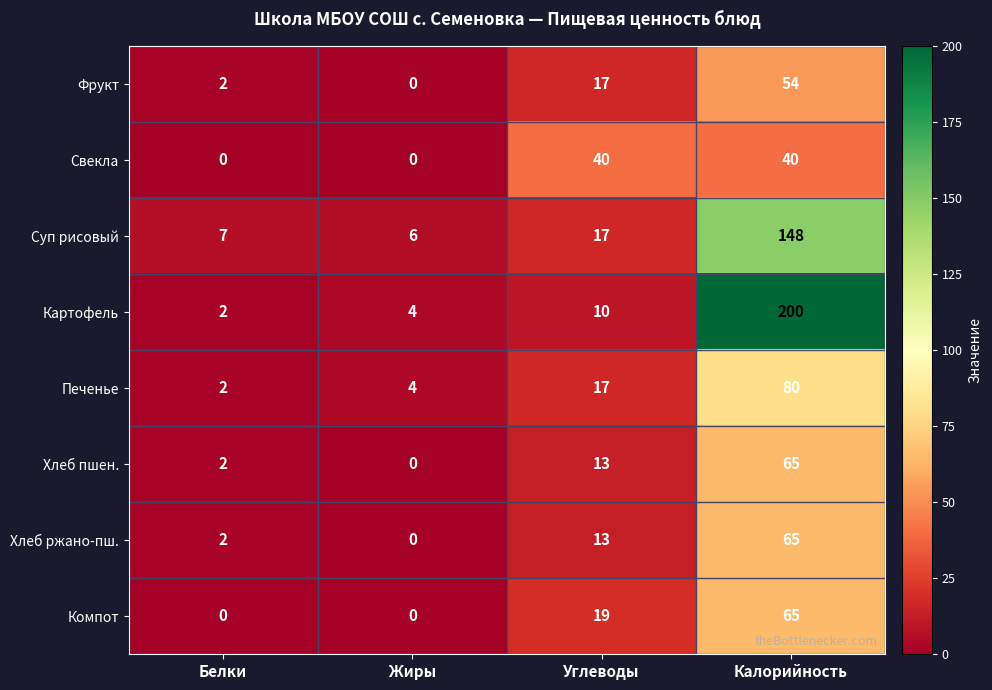

Read the Свекла value at Калорийность, to the nearest 5.

40